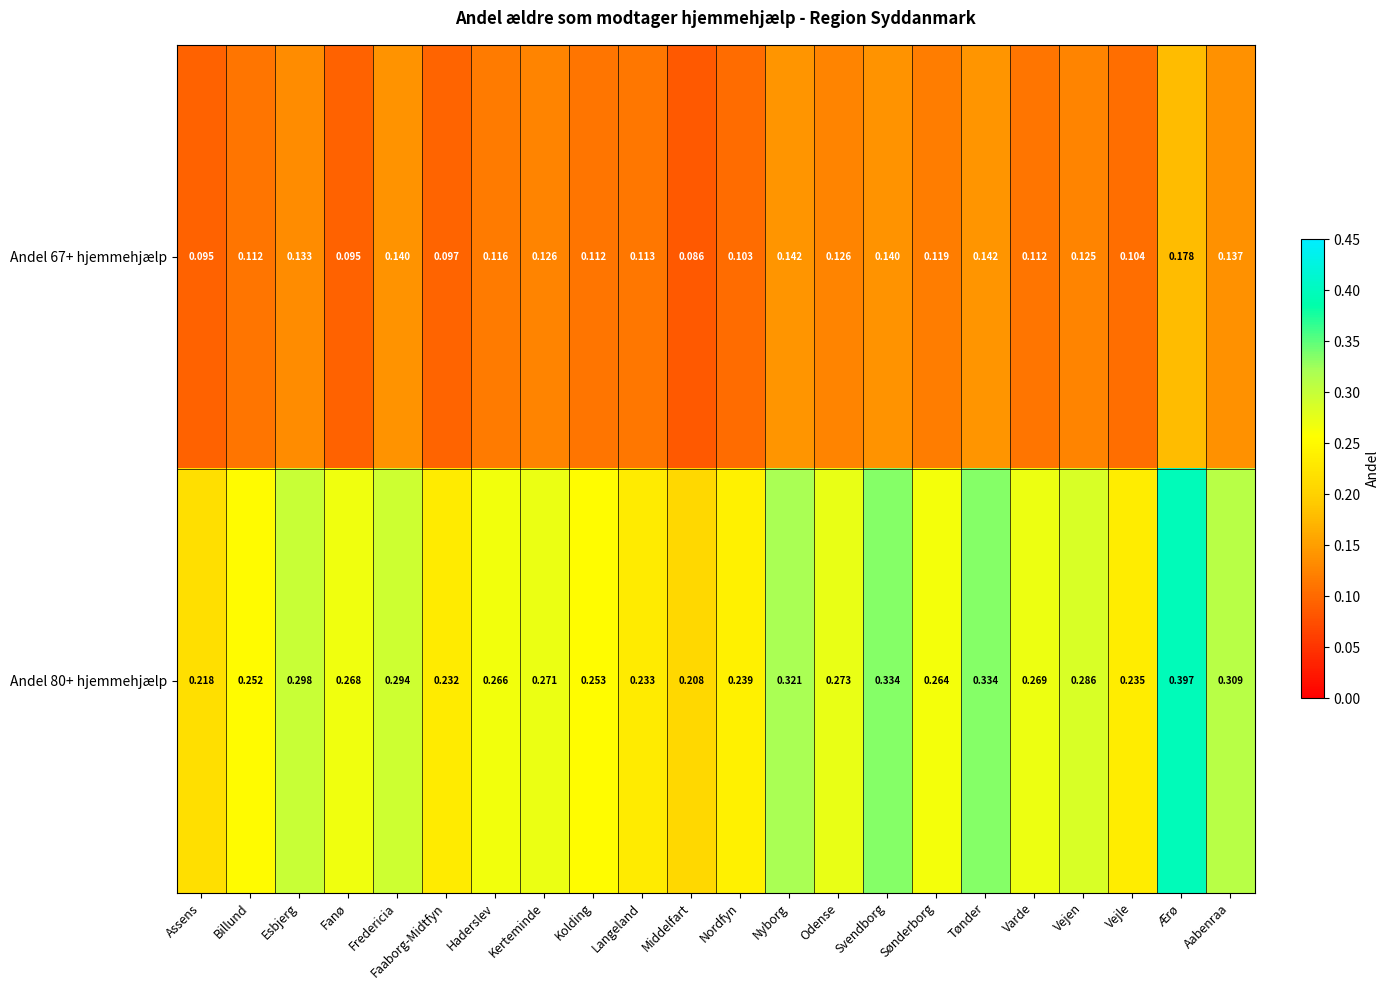

At which category is the sum across all series the highest?

Ærø